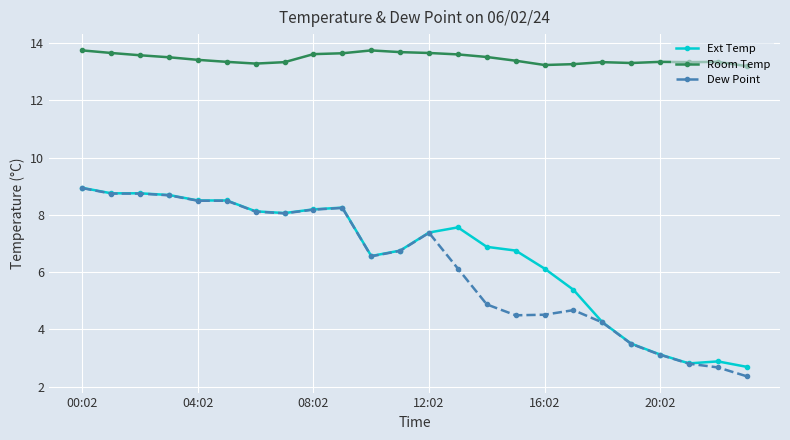

At how many categories does at least one series exceed 10?

24